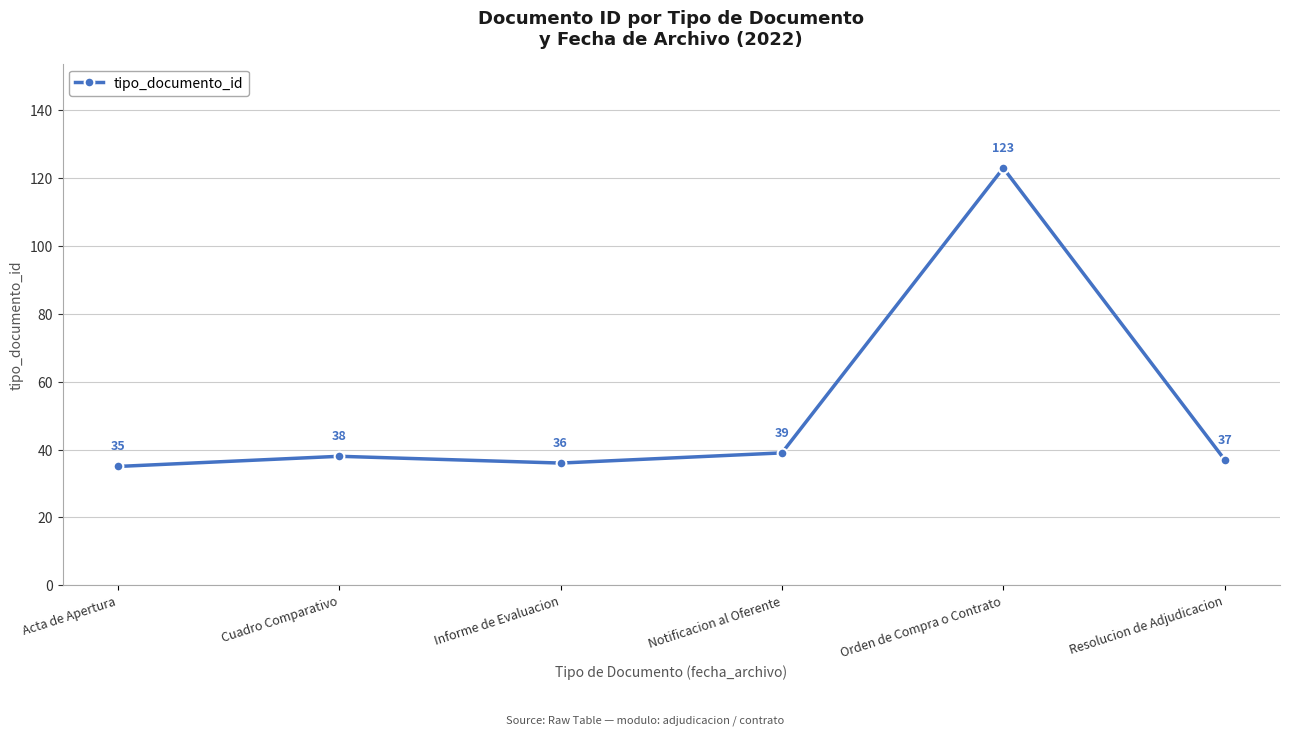

What value does the data have at Acta de Apertura, to the nearest 5?

35